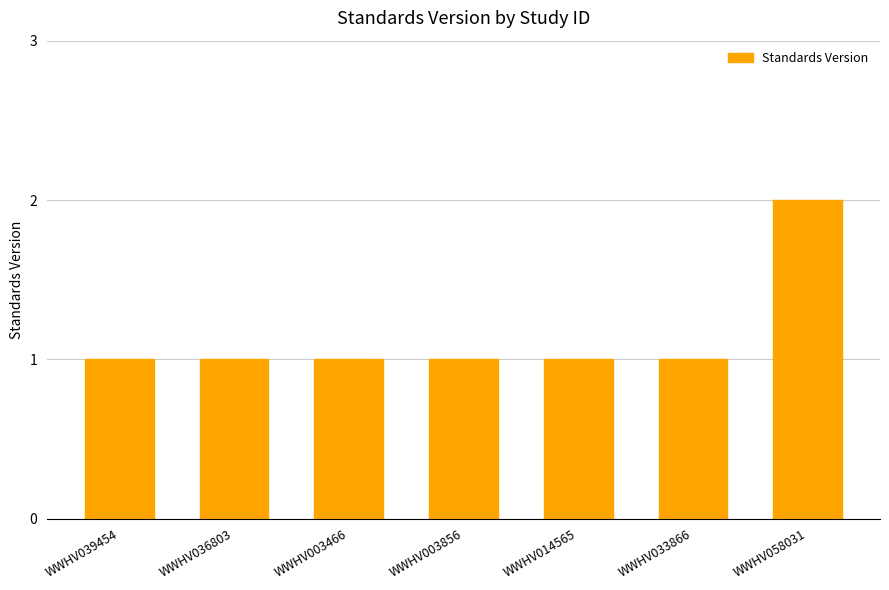

What is the sum of the values at WWHV003466 and WWHV039454?

2